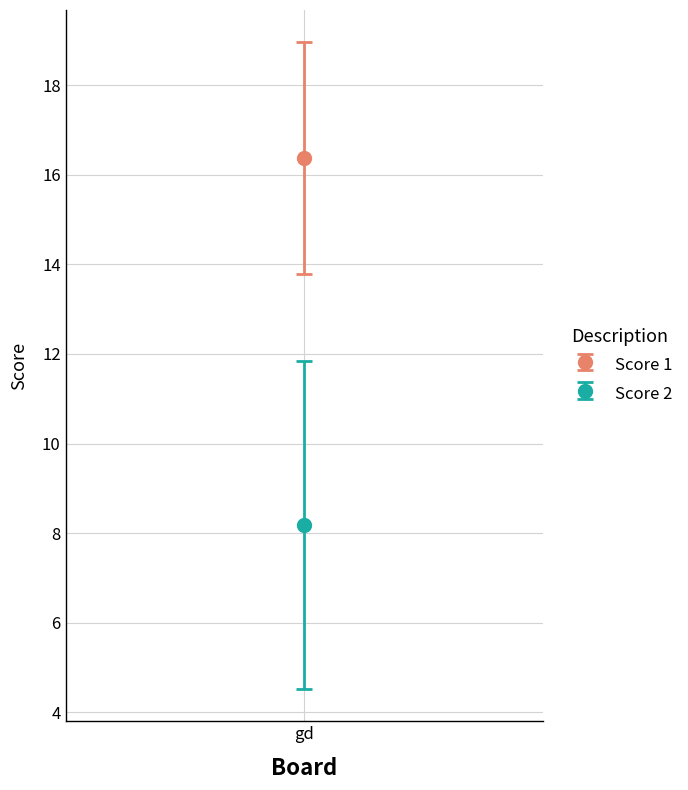

Which series changed the most between 4 and 8?

Score 2